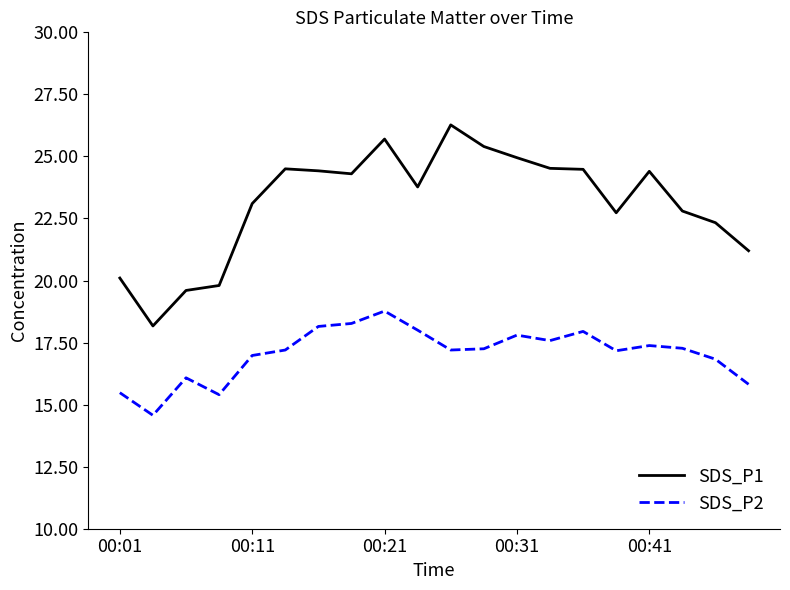

True or false: SDS_P1 and SDS_P2 cross at least once.

False